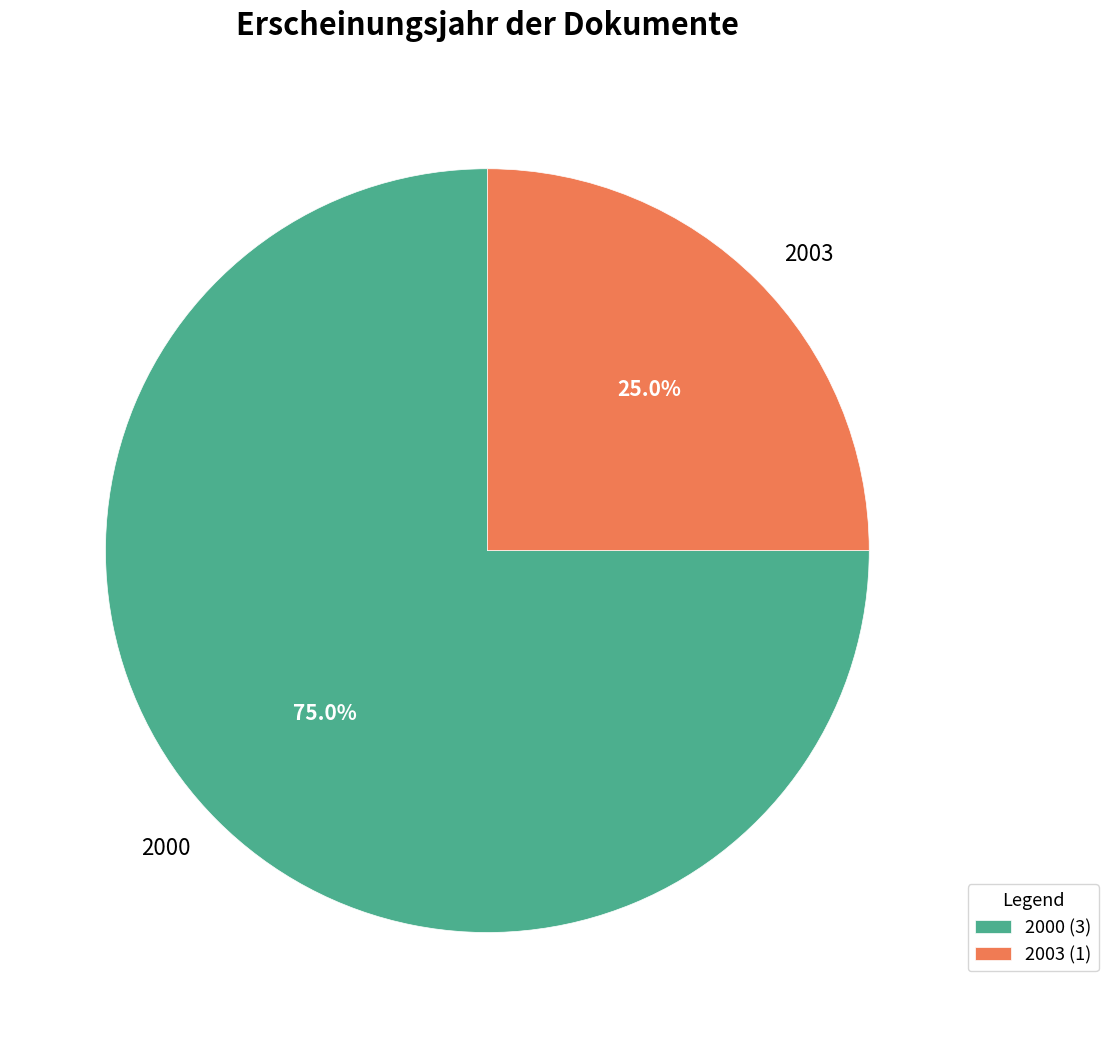

Does 2003 represent more than half of the total?

No